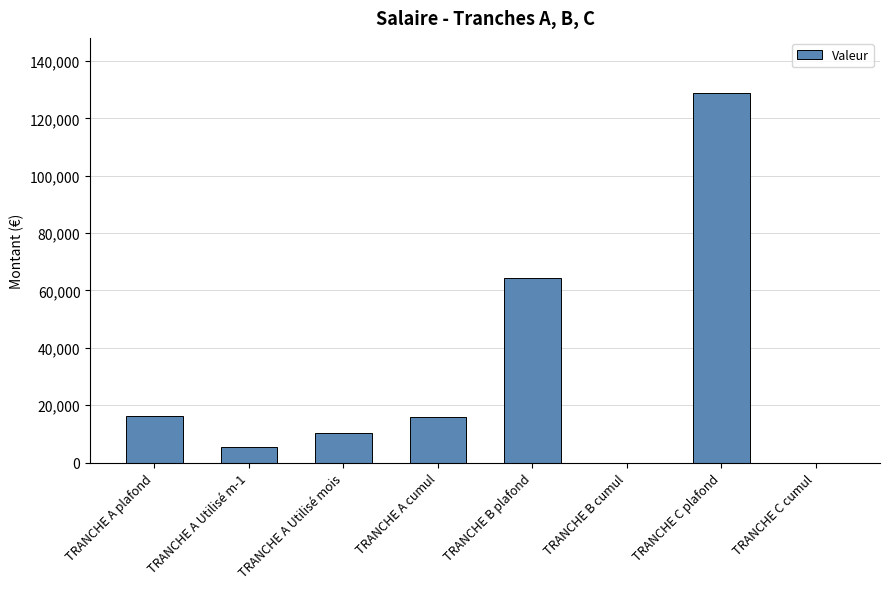

Is it true that the value at TRANCHE B cumul is 0.0?

True